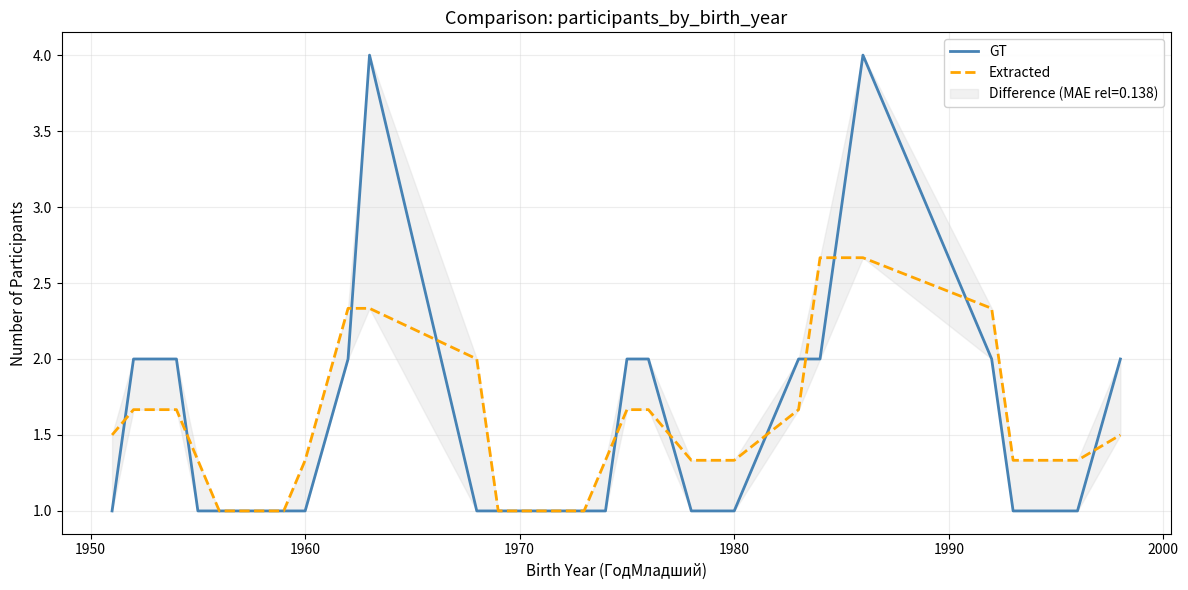

What is the difference between the maximum and second lowest values in the GT series?

3.0